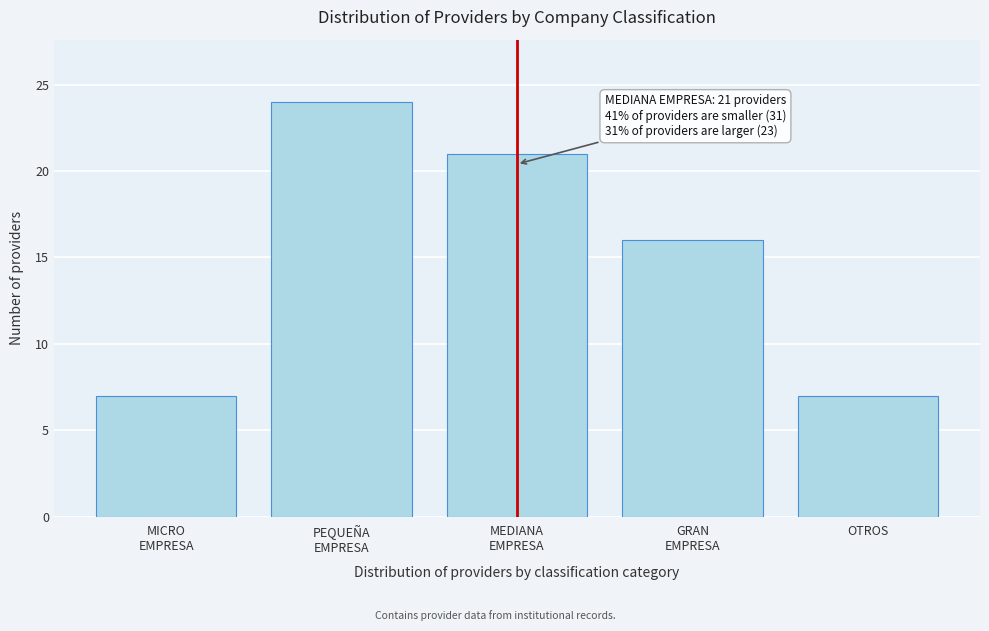

Reading right to left, extract all data points from this chart.

7	16	21	24	7